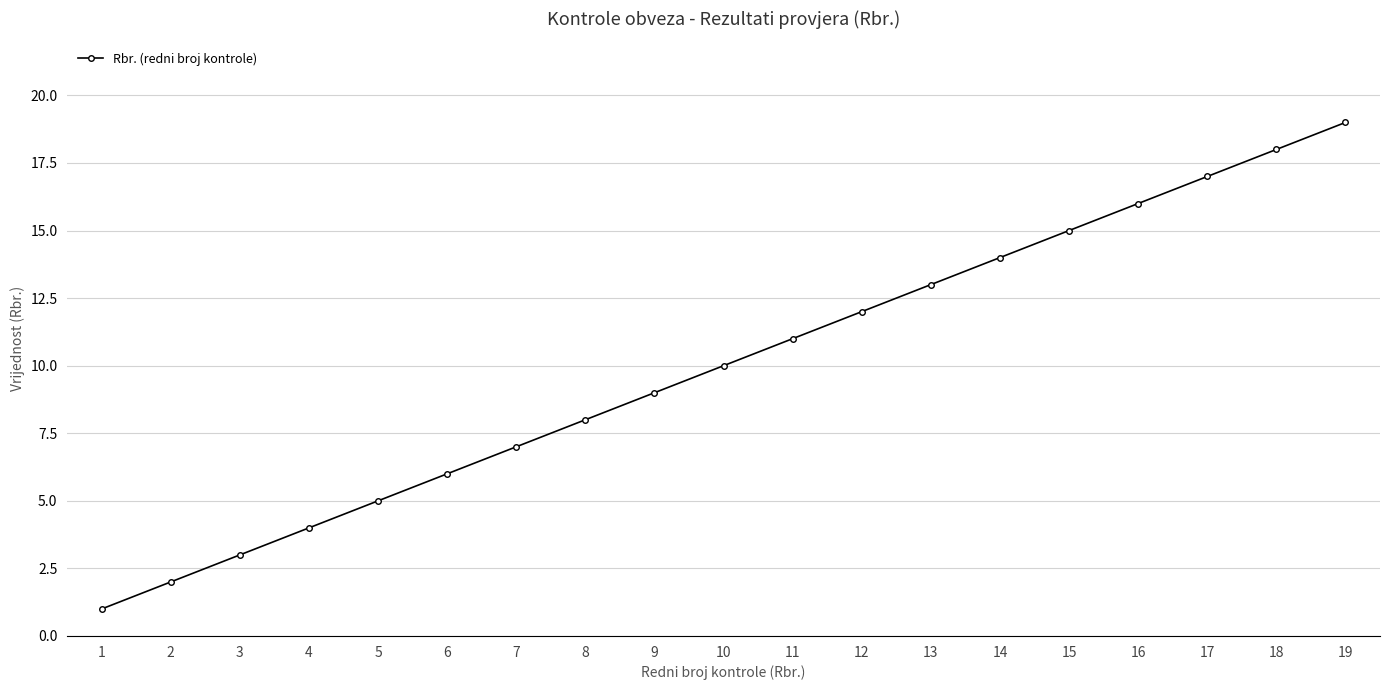

True or false: the data shows 3 at 2.

False